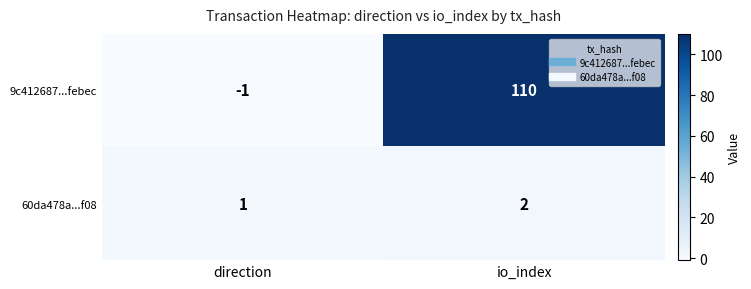

How many categories are shown in the chart?

2